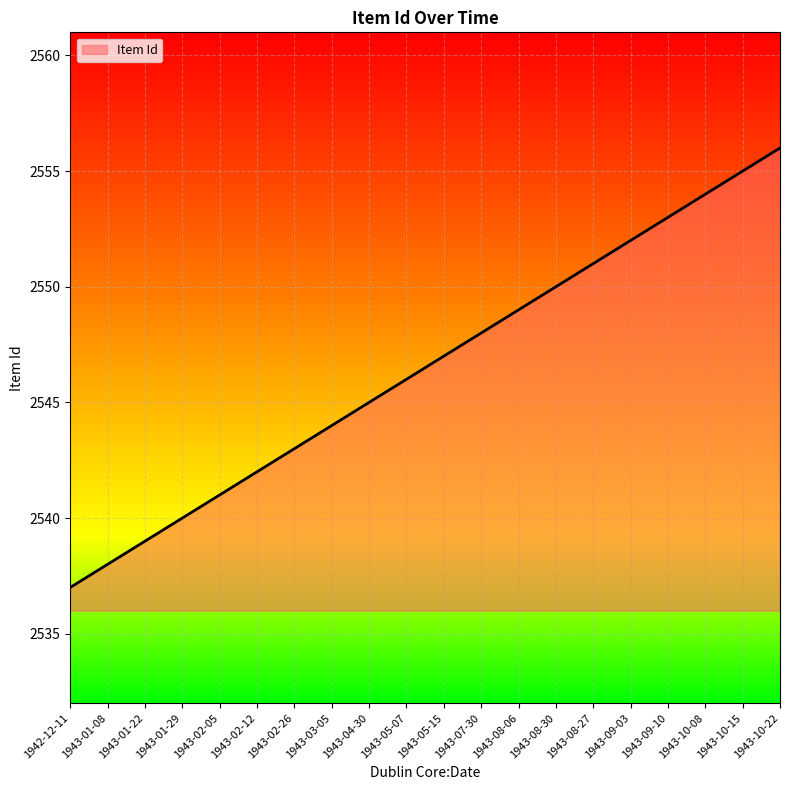

Read the value at 1943-08-27.

2551